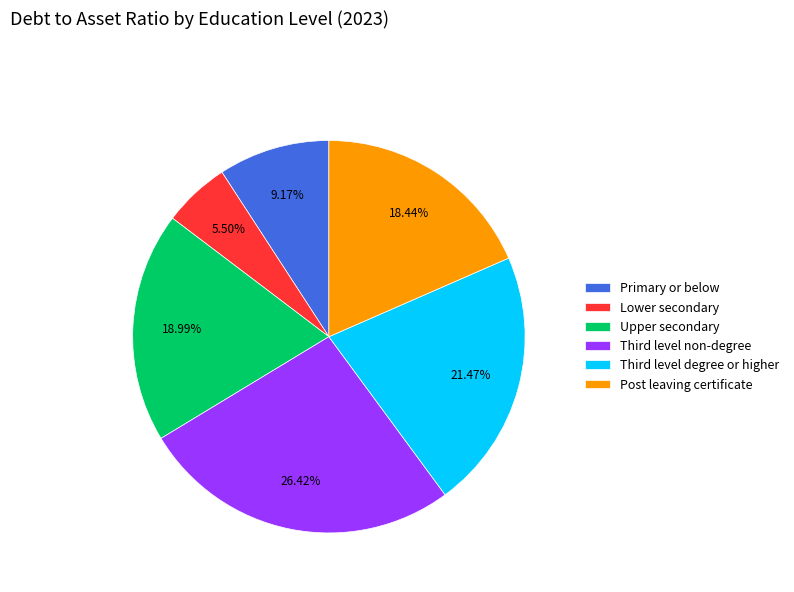

To the nearest percent, what is the average slice percentage?

17%